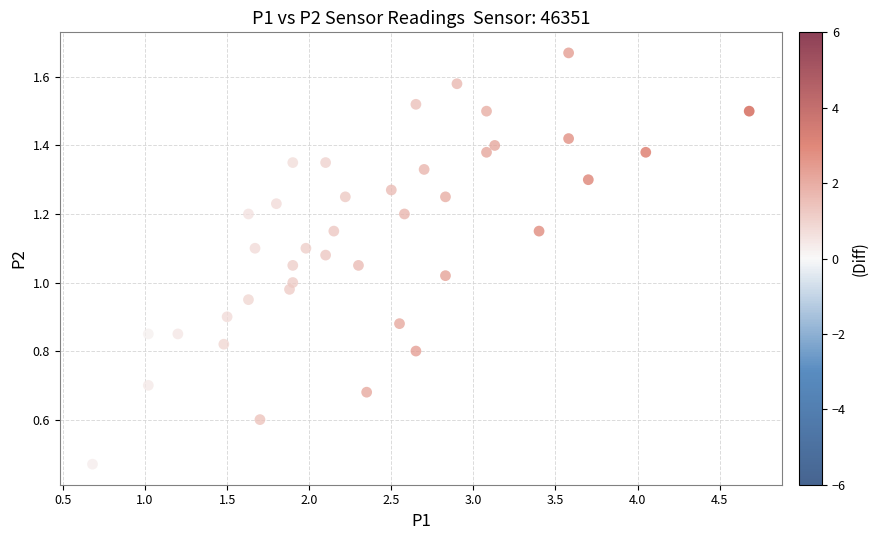

What is the range of X values (max minus min)?

4.0